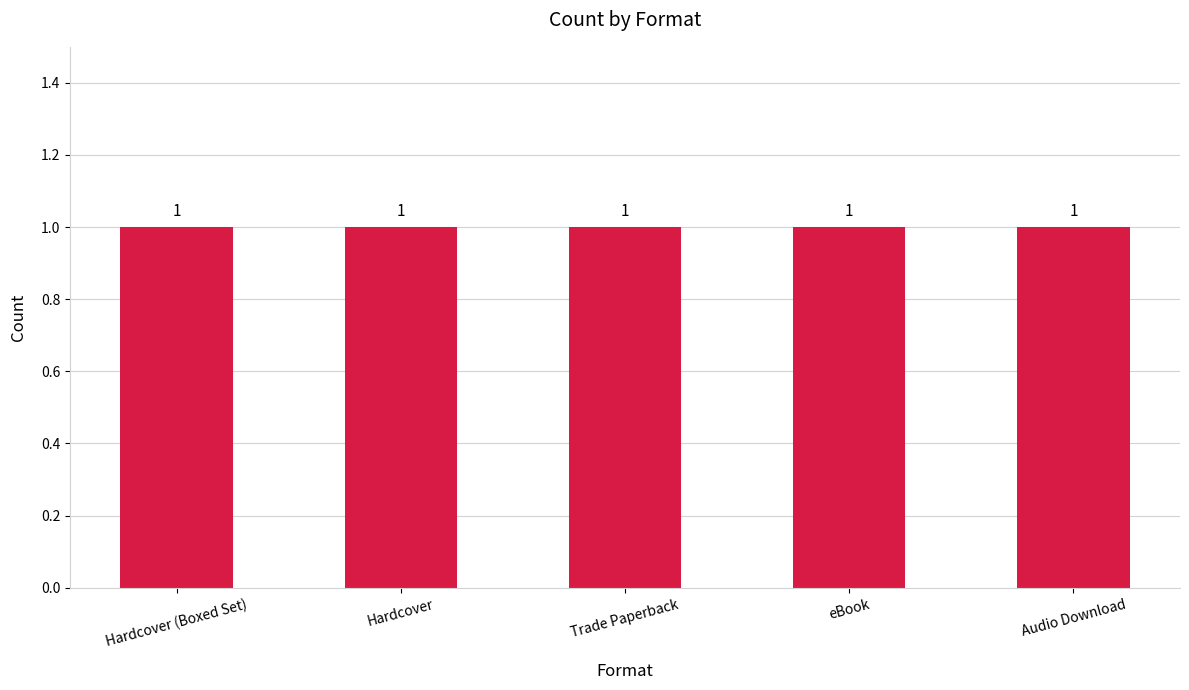

Which has a higher value, Audio Download or Trade Paperback?

Audio Download